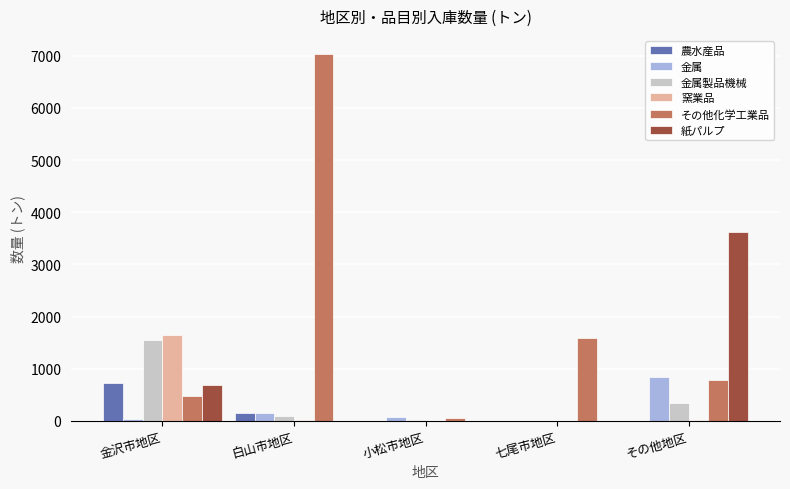

What value does the 金属 series have at 金沢市地区?

30.0